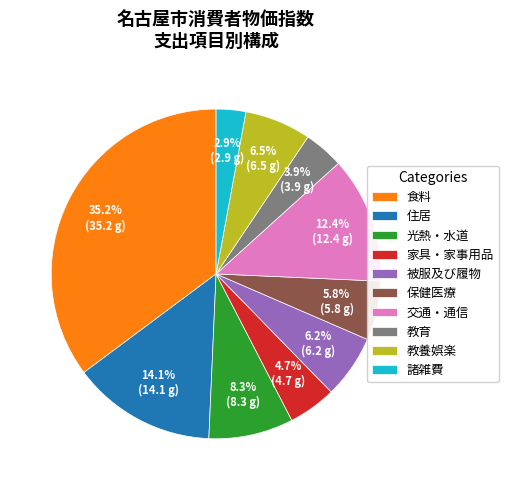

Which has a higher value, 諸雑費 or 住居?

住居